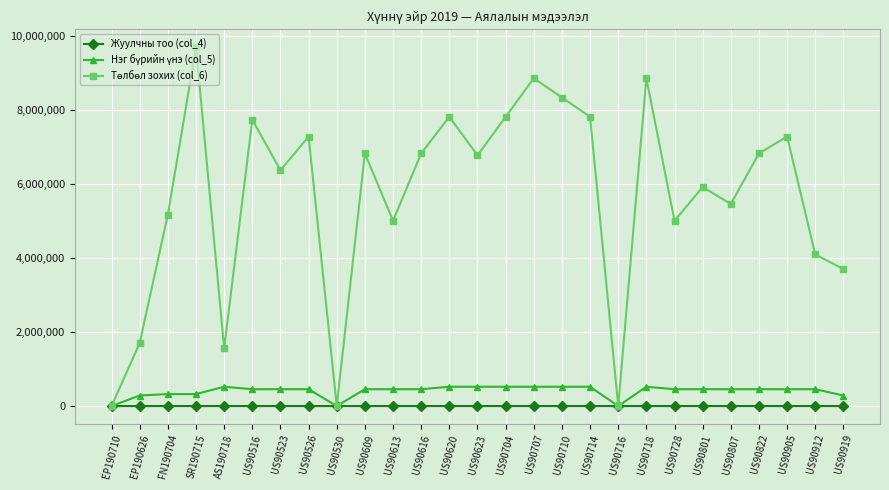

Is it true that Жуулчны тоо (col_4) equals 17 at US90718?

True